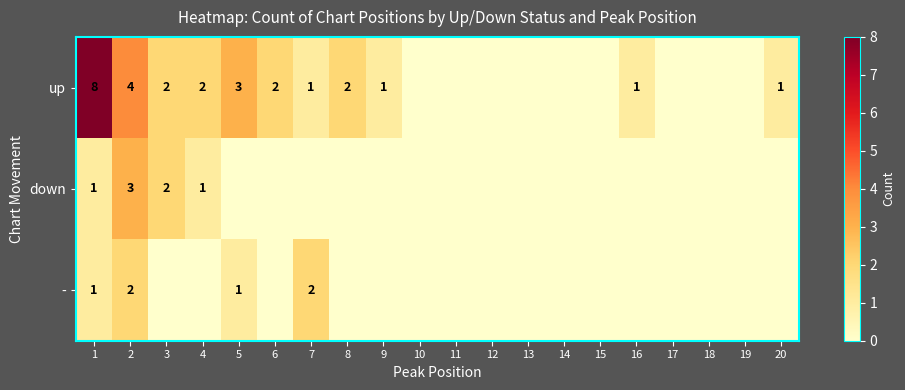

How many values in - are above zero?

4